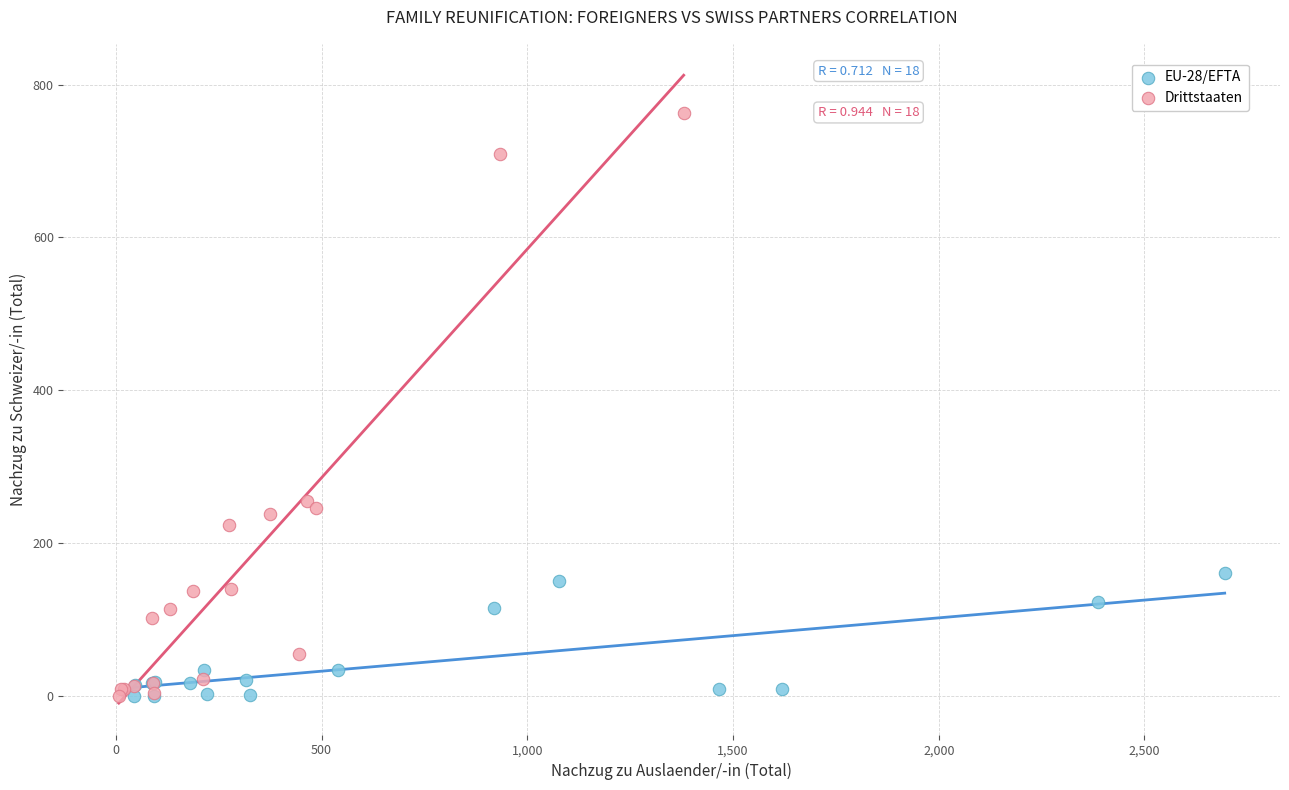

Which series reaches the maximum Y coordinate?

Drittstaaten